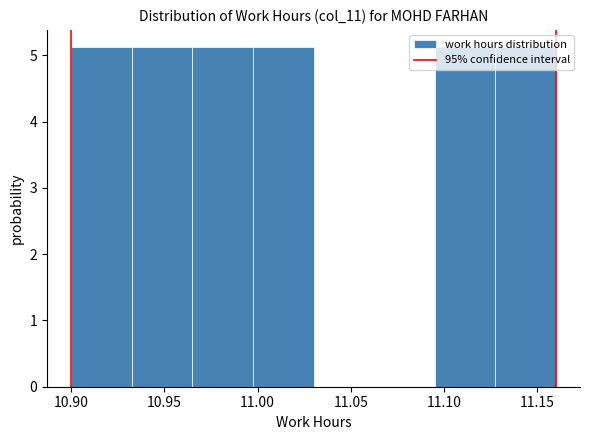

How tall is the bar that spans 10.935 to 10.965 on the x-axis? Neither the bar edges nor the heights are printed on the chart, so give them approximately, as read against the axes.

5.1